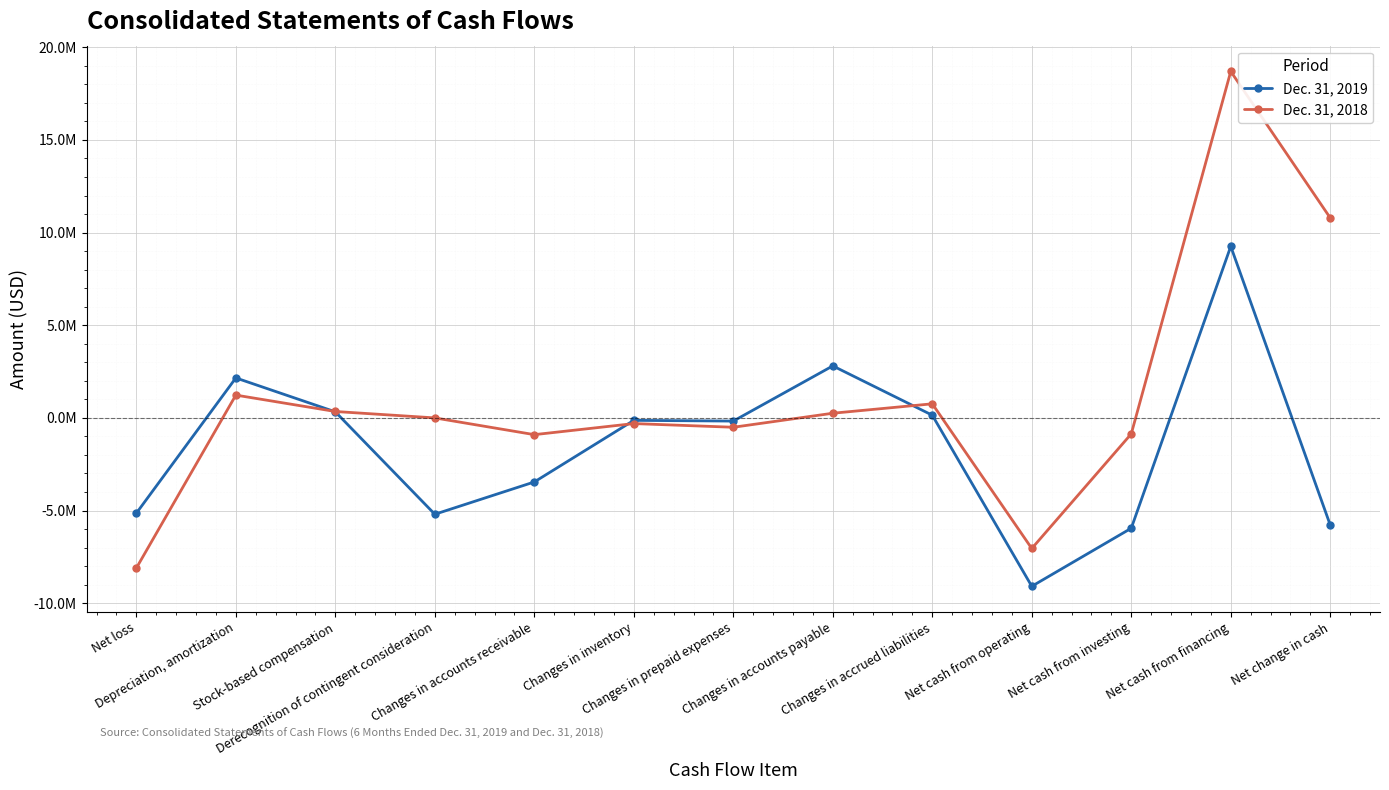

Rank the categories by Dec. 31, 2018 value from highest to lowest.

Net cash from financing, Net change in cash, Depreciation, amortization, Changes in accrued liabilities, Stock-based compensation, Changes in accounts payable, Derecognition of contingent consideration, Changes in inventory, Changes in prepaid expenses, Net cash from investing, Changes in accounts receivable, Net cash from operating, Net loss